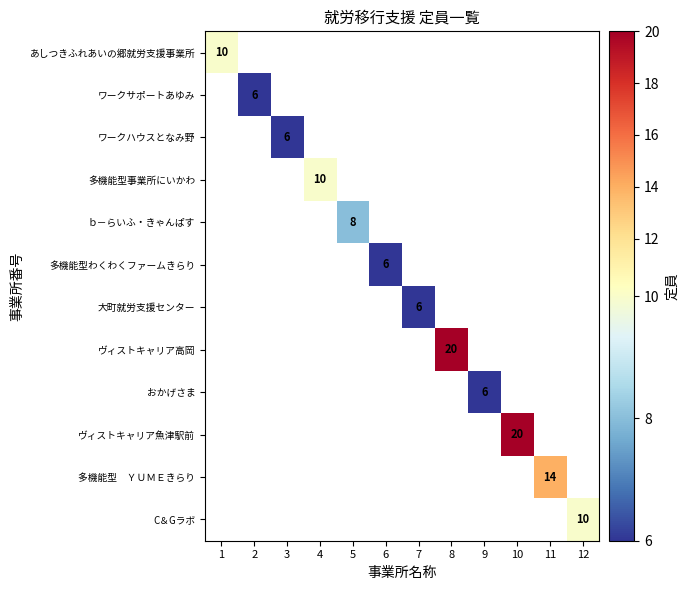

True or false: あしつきふれあいの郷就労支援事業所 has a value of 16 at 1.

False